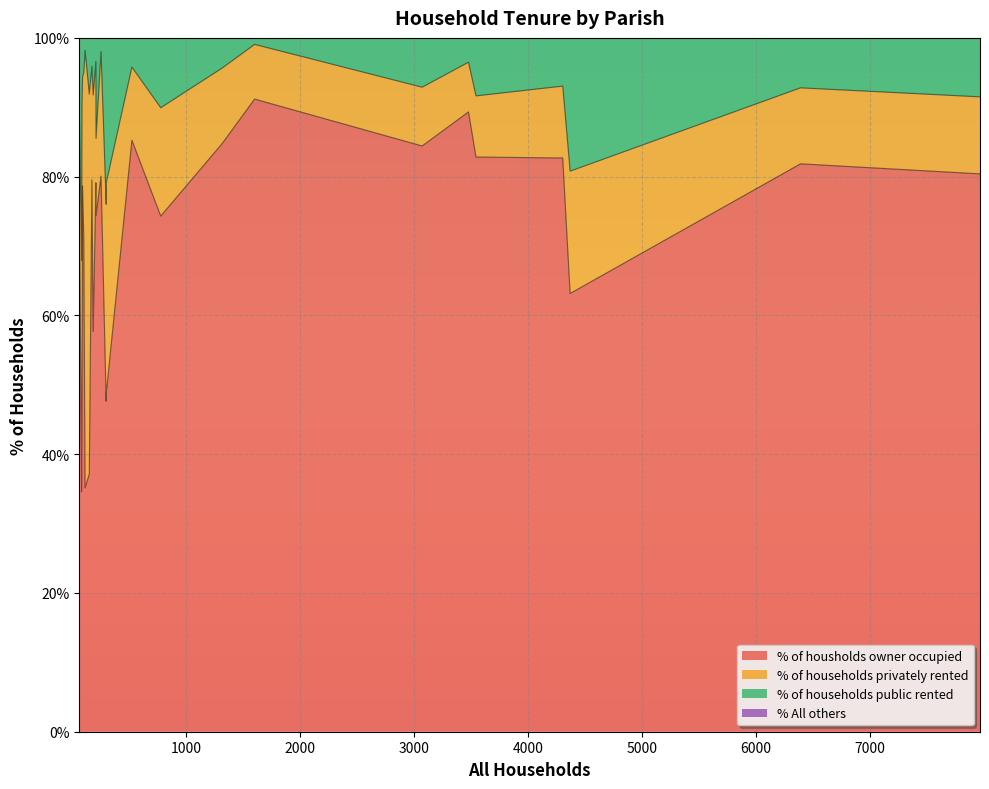

At Witchampton, list the series in order from smallest to largest.

% All others, % of households public rented, % of households privately rented, % of housholds owner occupied